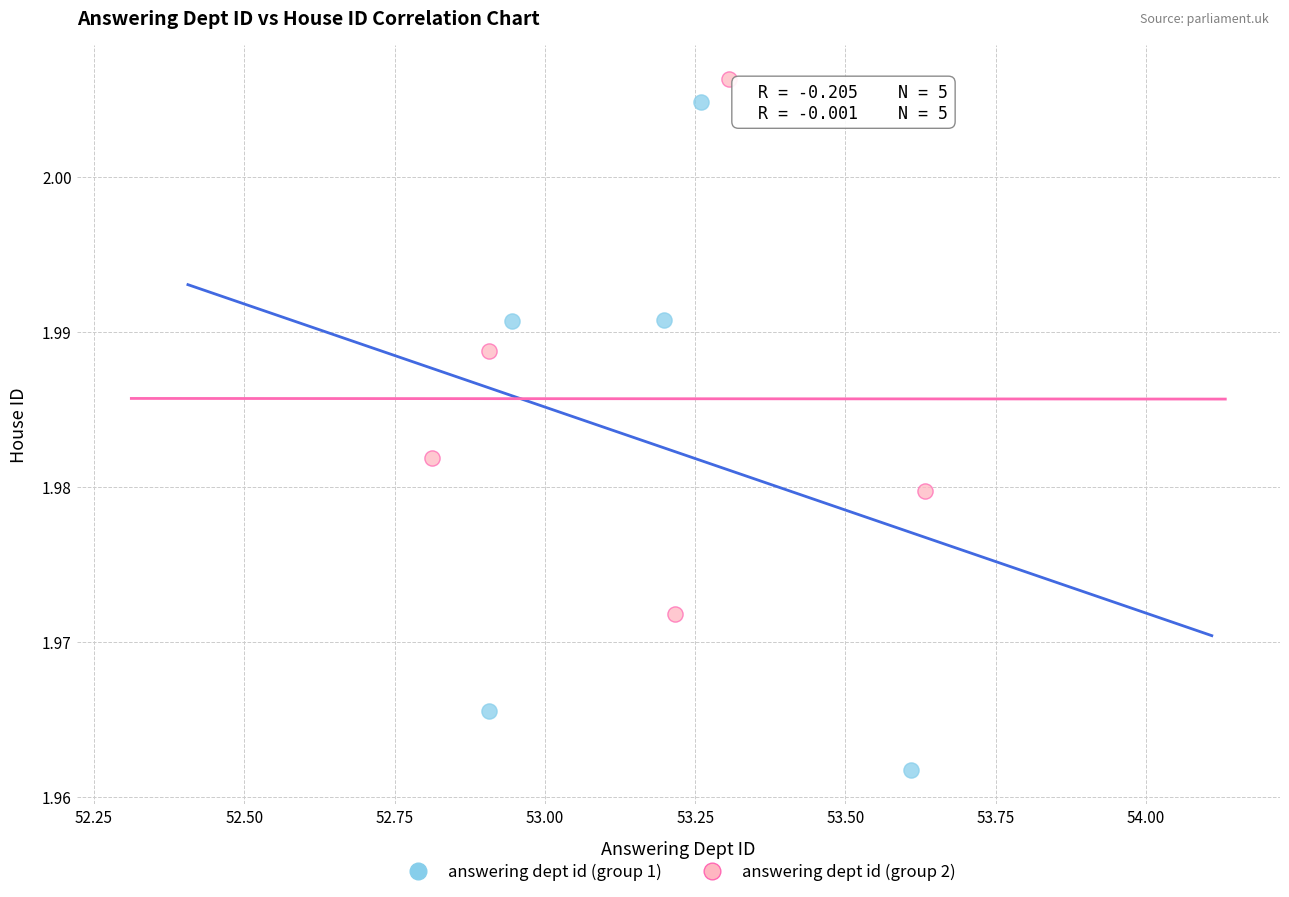

Which series has the widest spread of Y values?

answering dept id (group 1)